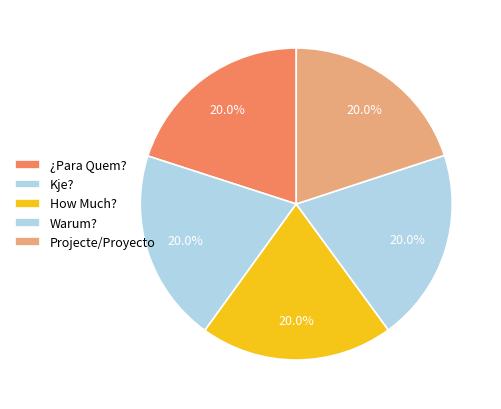

Is there a majority slice in this chart?

No